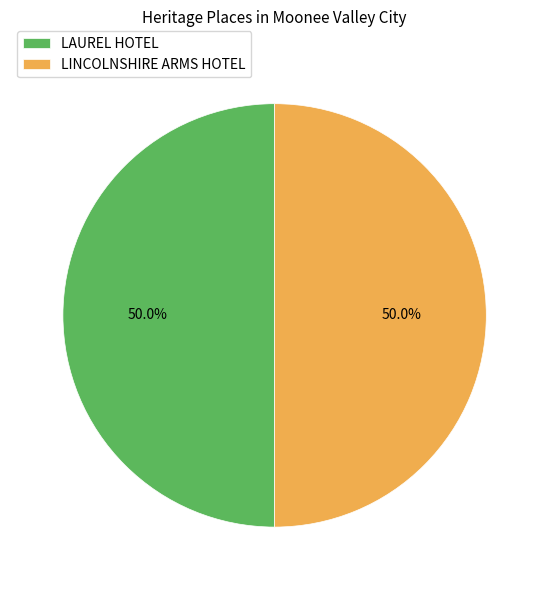

Combined, do LAUREL HOTEL and LINCOLNSHIRE ARMS HOTEL account for over 50%?

Yes